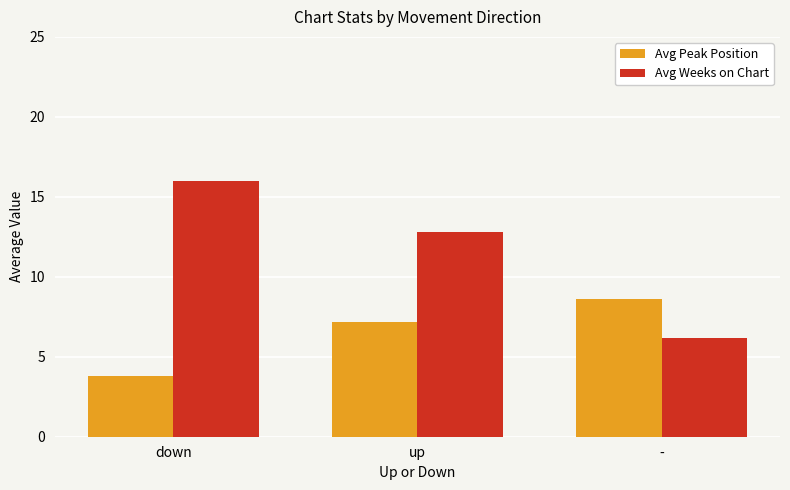

What value does the Avg Peak Position series have at down?

3.8